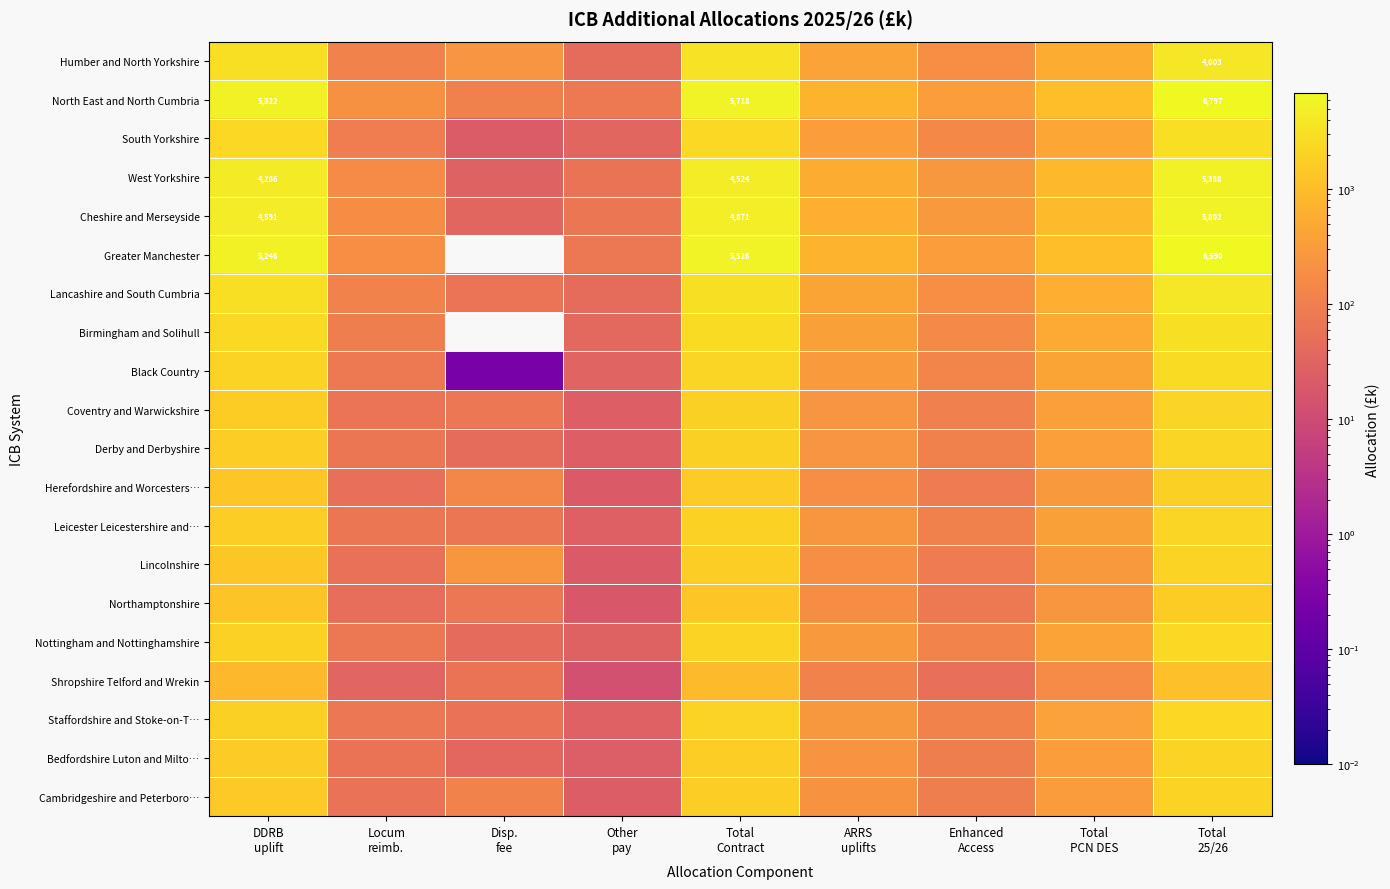

At Other pay, list the series in order from smallest to largest.

Shropshire Telford and Wrekin, Northamptonshire, Herefordshire and Worcesters…, Lincolnshire, Cambridgeshire and Peterboro…, Bedfordshire Luton and Milto…, Coventry and Warwickshire, Derby and Derbyshire, Leicester Leicestershire and…, Staffordshire and Stoke-on-T…, Nottingham and Nottinghamshire, Black Country, South Yorkshire, Birmingham and Solihull, Humber and North Yorkshire, Lancashire and South Cumbria, West Yorkshire, Cheshire and Merseyside, Greater Manchester, North East and North Cumbria